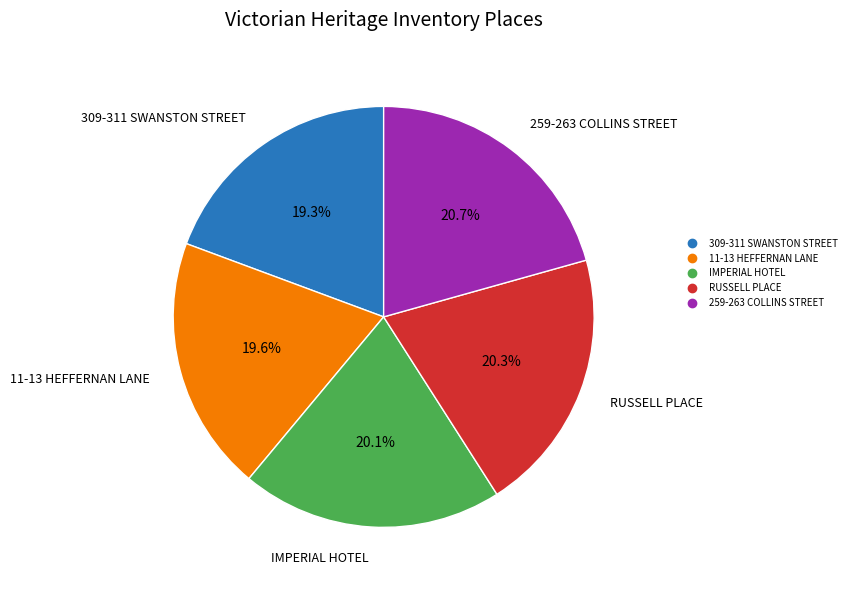

To the nearest percent, what is the combined percentage of 11-13 HEFFERNAN LANE and RUSSELL PLACE?

40%